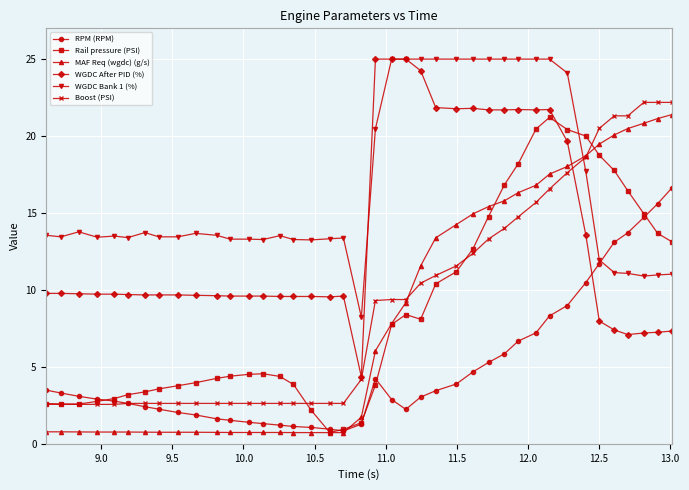

What is the value of the WGDC After PID (%) point at the 8th from the left?

9.7